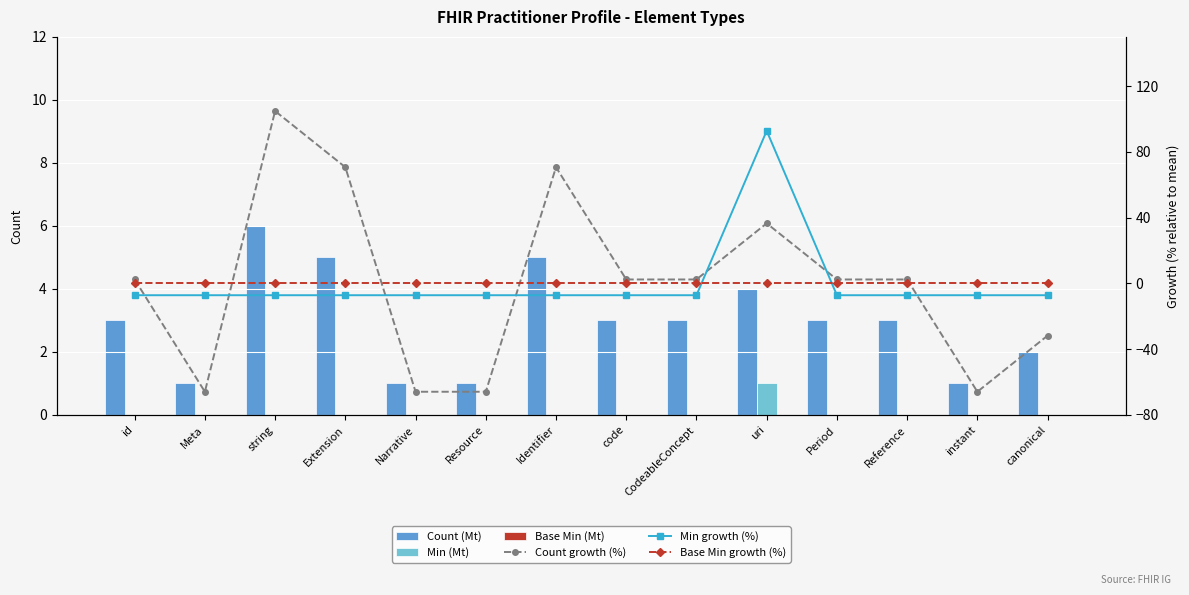

At which label is Base Min (Mt) closest to 0?

id